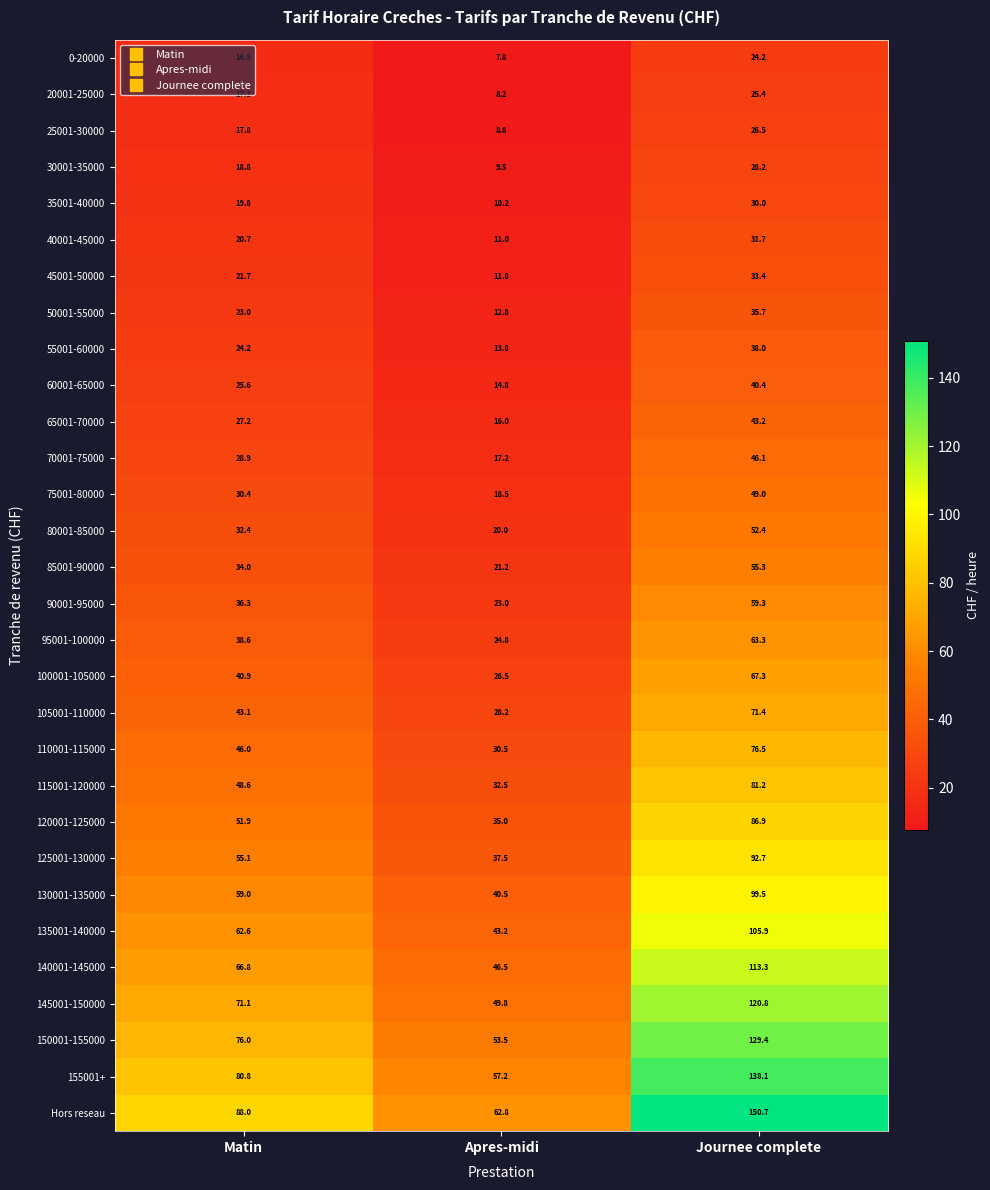

Which series has the largest range (max minus min)?

Hors reseau